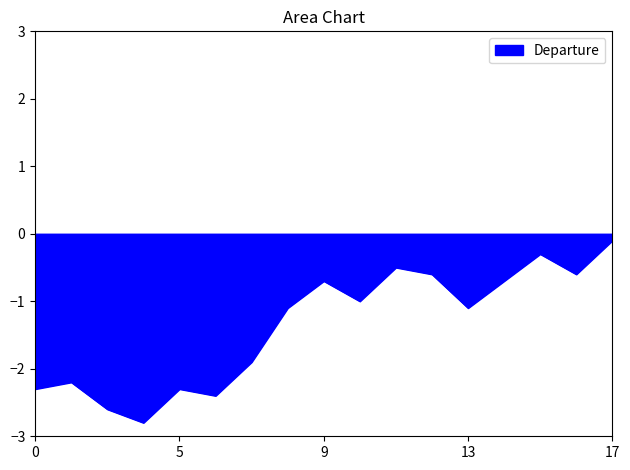

What is the smallest value displayed?

-2.8